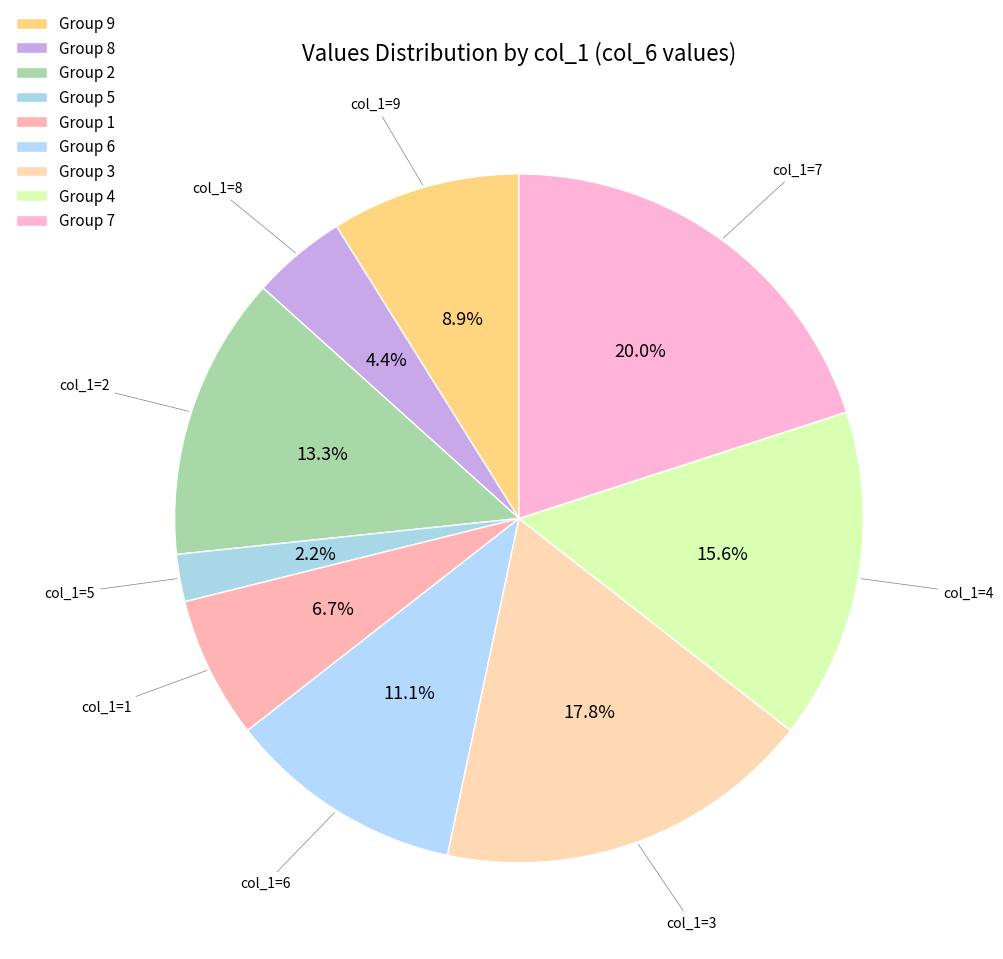

How many segments does this pie chart have?

9